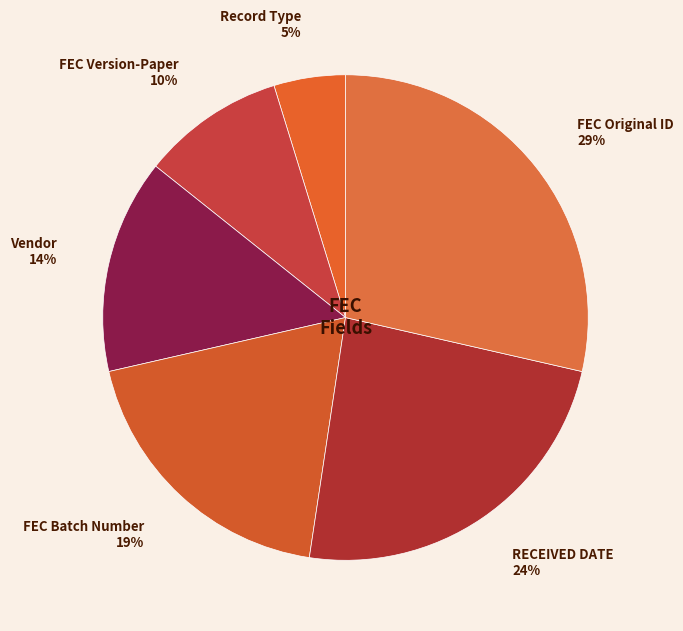

Is it true that FEC Batch Number is 19% of the pie?

True